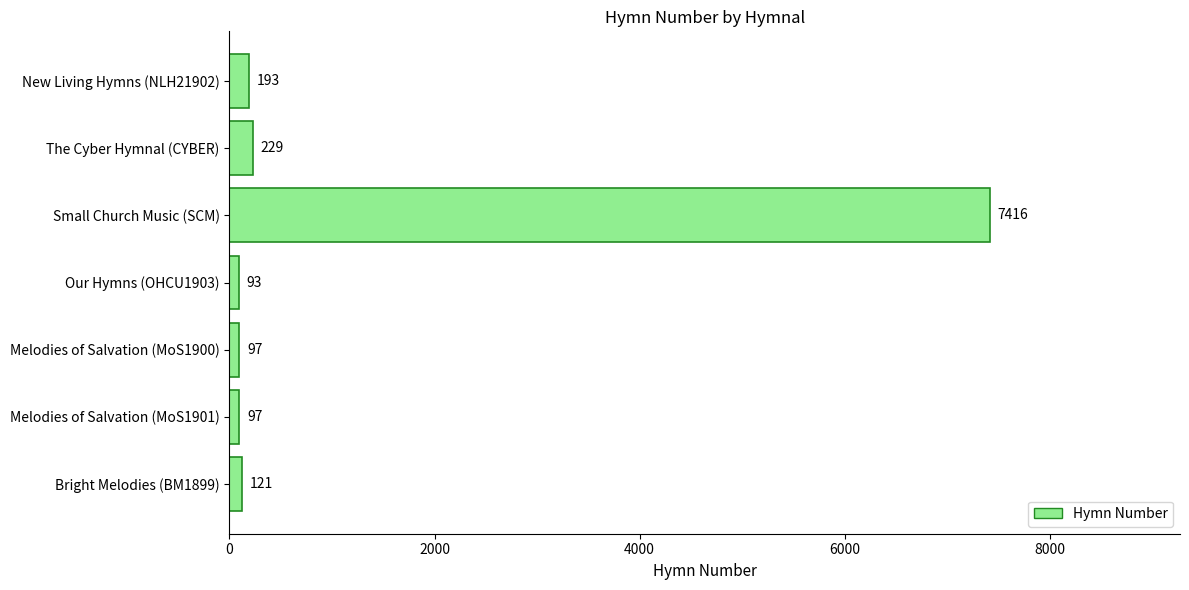

What is the greatest value displayed?

7416